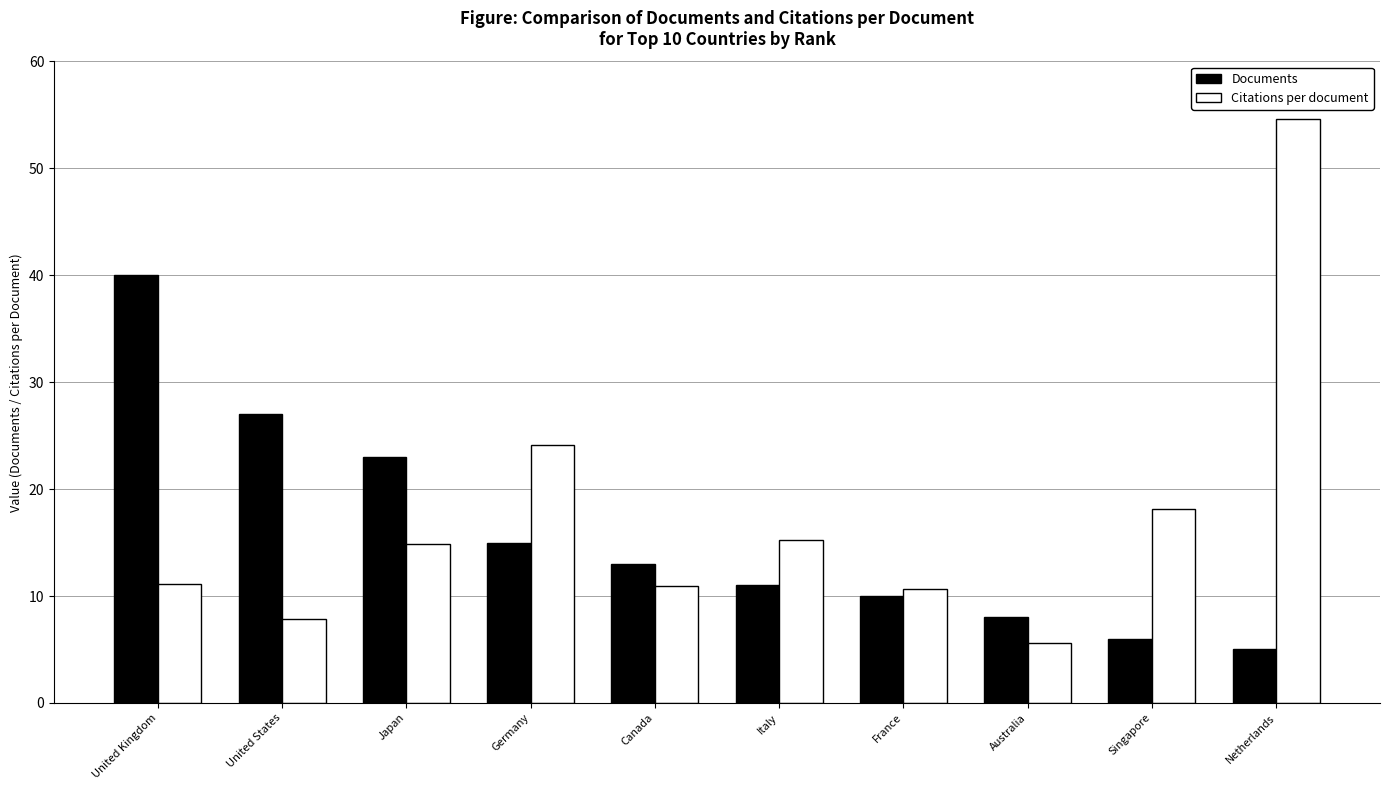

How many data points does each series have?

10